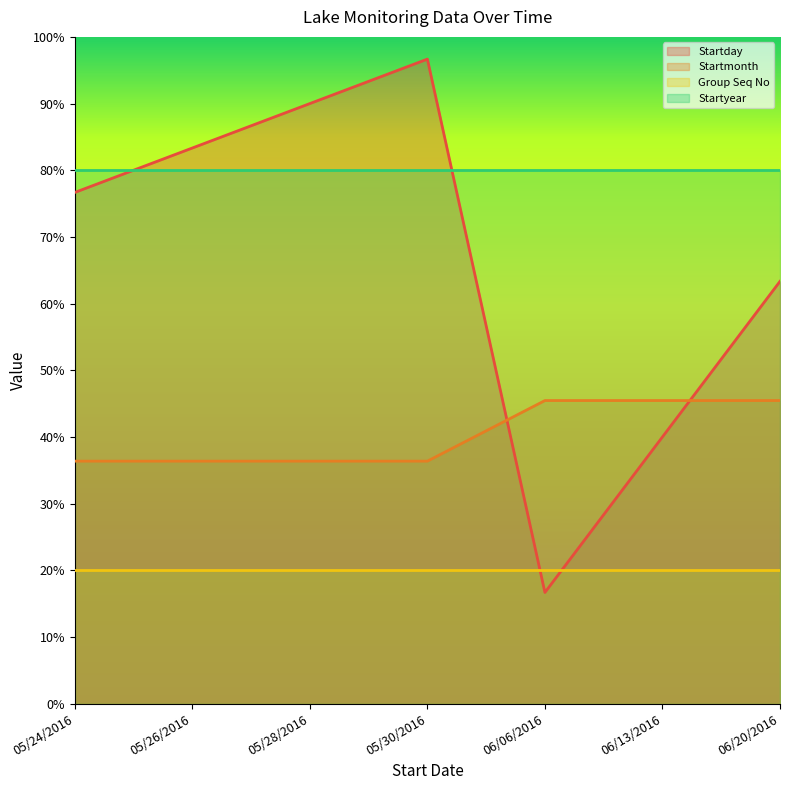

What is the difference between the highest and lowest values at 05/30/2016?

76.7